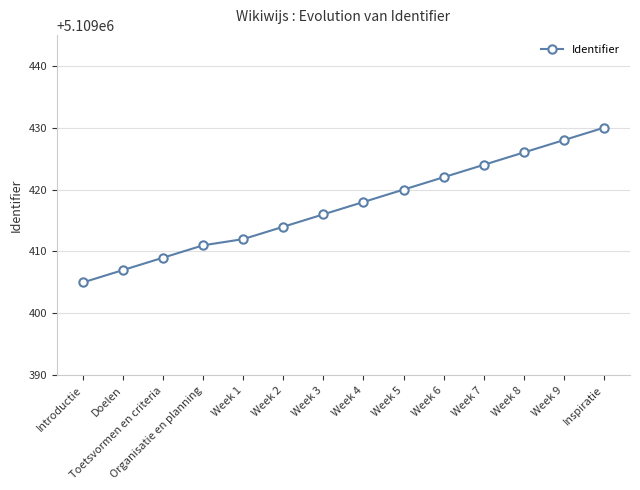

What position from the right is Week 8?

3